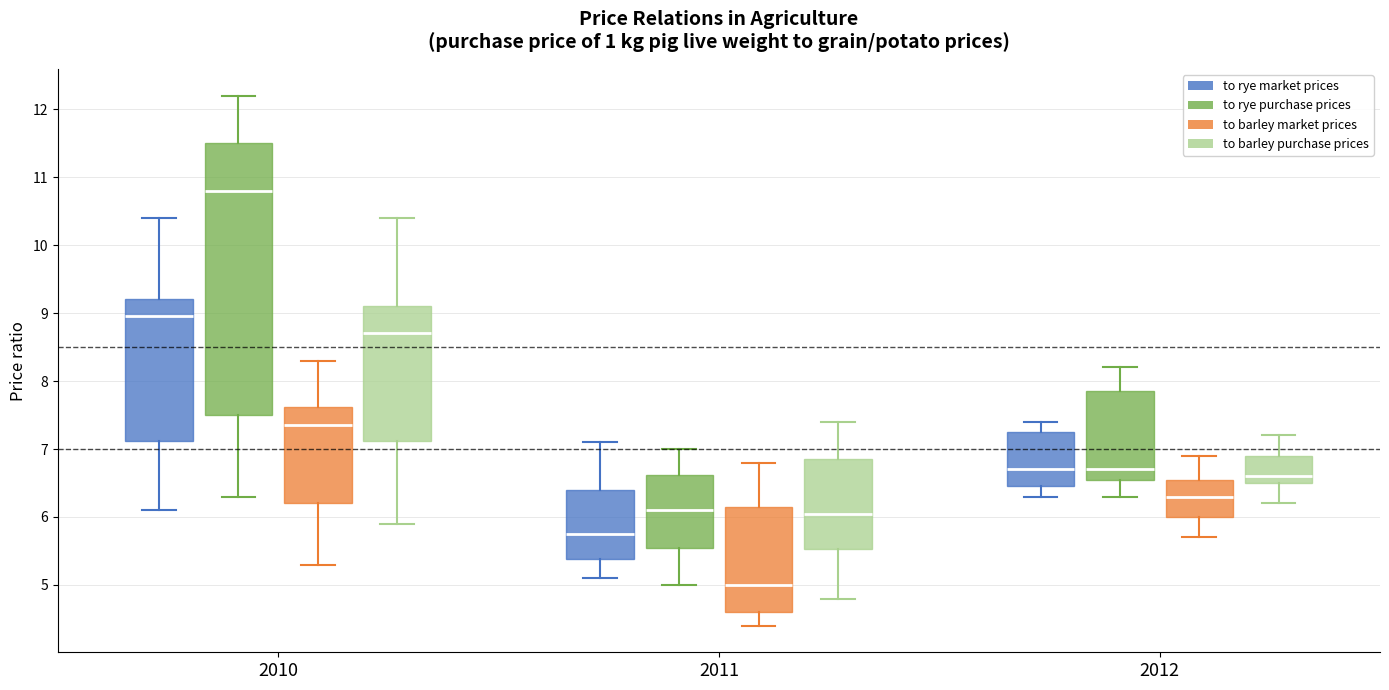

Reading left to right, transcribe this box plot: for each box, give where its median line is, the range the box spans, and where its two whiskers end, as read against the y-axis. The values are not printed on the chart, so give them approximately, as read against the axis.

2010 (to rye market prices): median 9.0, box 7.1 to 9.2, whiskers 6.1 to 10.4
2010 (to rye purchase prices): median 10.8, box 7.5 to 11.5, whiskers 6.3 to 12.2
2010 (to barley market prices): median 7.4, box 6.2 to 7.6, whiskers 5.3 to 8.3
2010 (to barley purchase prices): median 8.7, box 7.1 to 9.1, whiskers 5.9 to 10.4
2011 (to rye market prices): median 5.8, box 5.4 to 6.4, whiskers 5.1 to 7.1
2011 (to rye purchase prices): median 6.1, box 5.6 to 6.6, whiskers 5.0 to 7.0
2011 (to barley market prices): median 5.0, box 4.6 to 6.2, whiskers 4.4 to 6.8
2011 (to barley purchase prices): median 6.1, box 5.5 to 6.9, whiskers 4.8 to 7.4
2012 (to rye market prices): median 6.7, box 6.5 to 7.3, whiskers 6.3 to 7.4
2012 (to rye purchase prices): median 6.7, box 6.6 to 7.9, whiskers 6.3 to 8.2
2012 (to barley market prices): median 6.3, box 6.0 to 6.6, whiskers 5.7 to 6.9
2012 (to barley purchase prices): median 6.6, box 6.5 to 6.9, whiskers 6.2 to 7.2